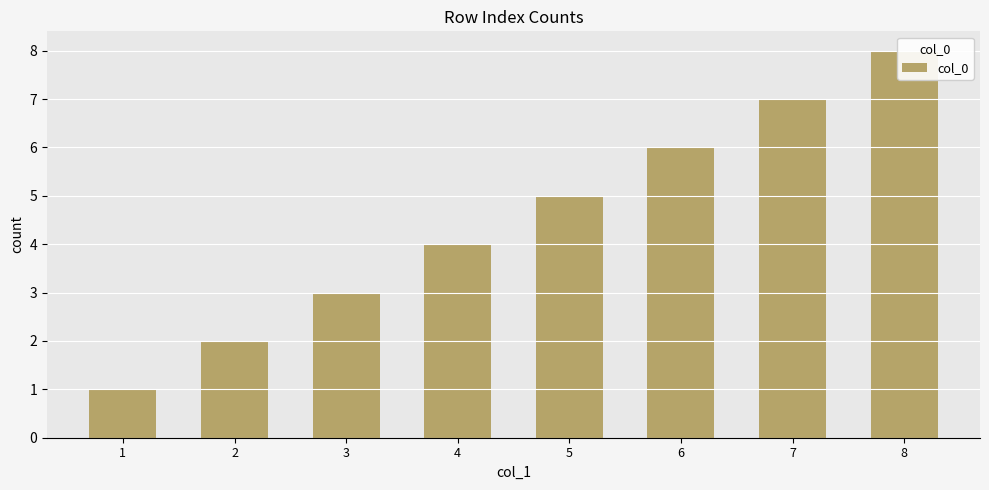

What is the value of the 3rd bar from the left?

3